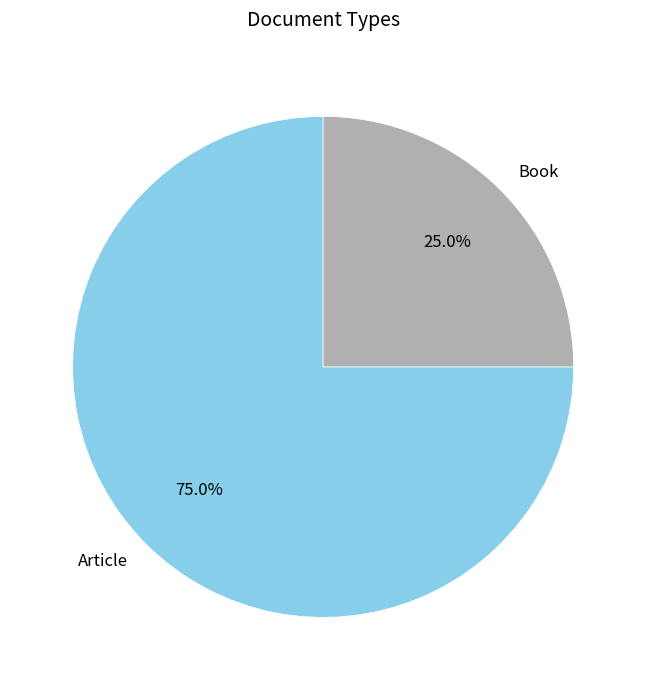

To the nearest percent, what is the difference between the Book and Article slice percentages?

50%